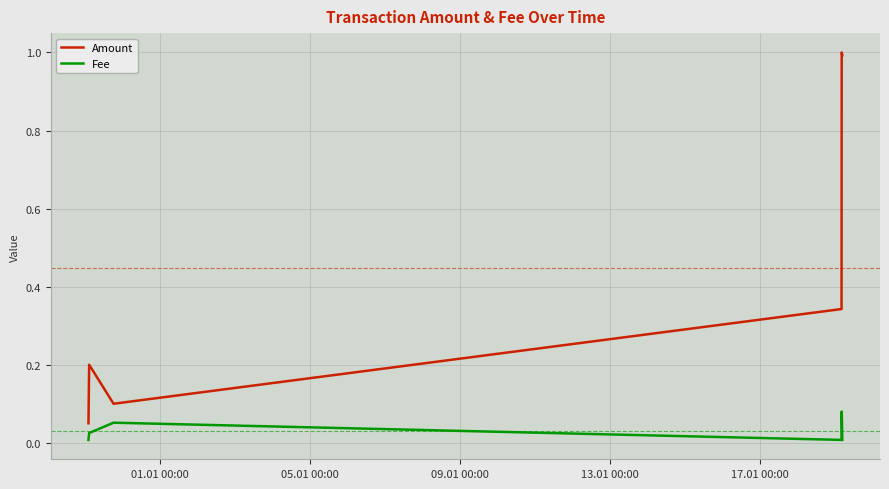

Count the Fee values in the range 0 to 1.

6